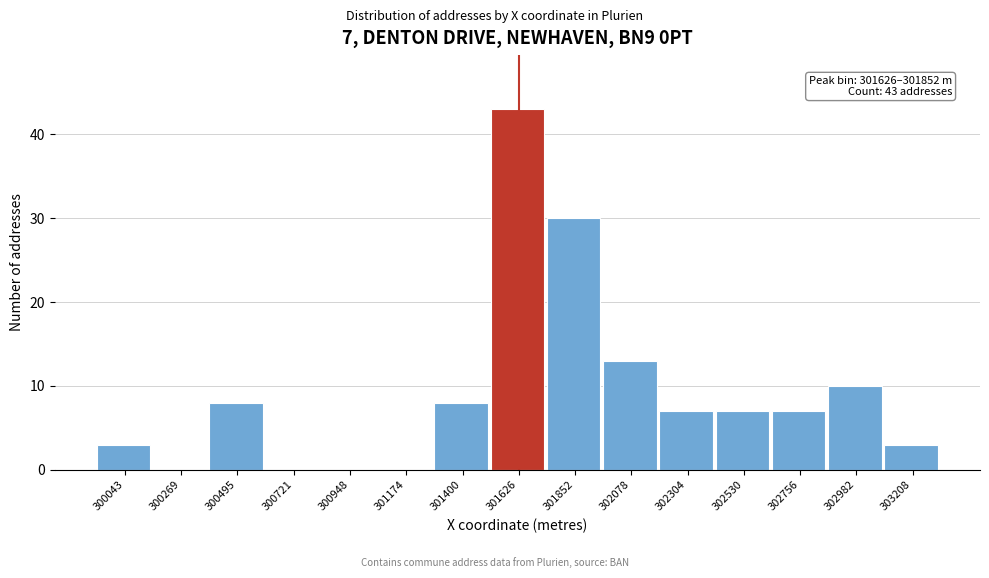

Reading left to right, what are all the values shown in this chart?

300043=3	300269=0	300495=8	300721=0	300948=0	301174=0	301400=8	301626=43	301852=30	302078=13	302304=7	302530=7	302756=7	302982=10	303208=3